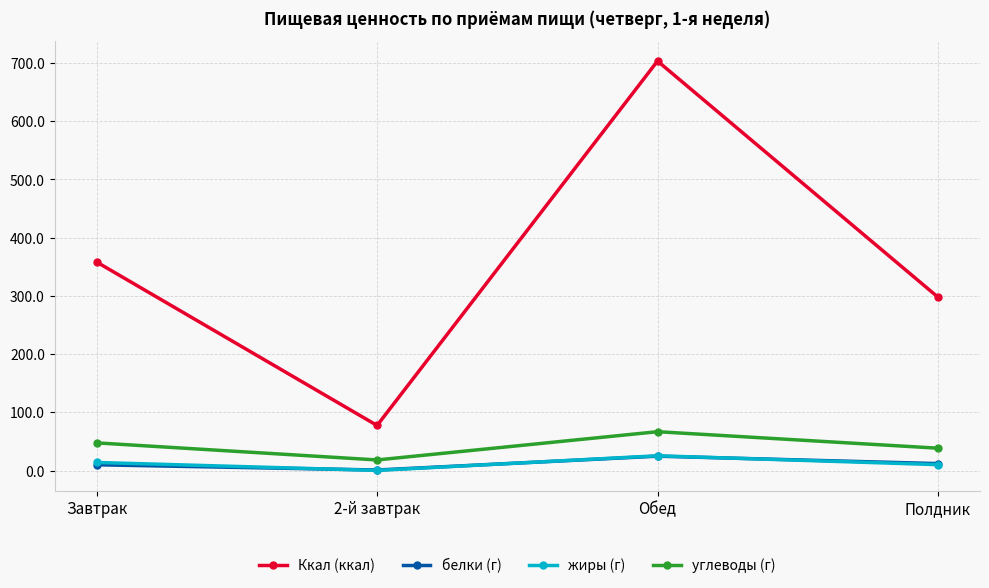

What is the difference between the maximum and second lowest values in the углеводы (г) series?

28.3